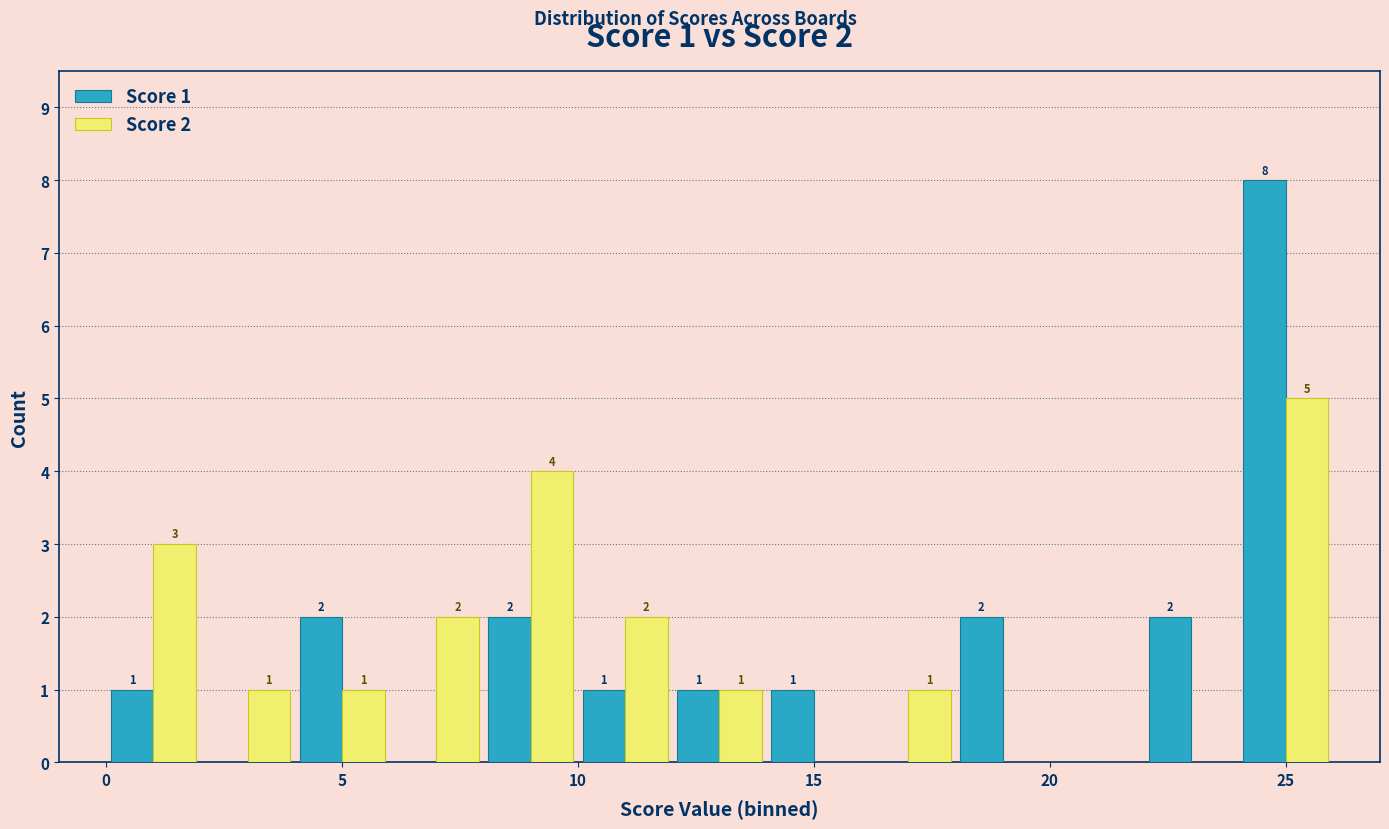

In the Score 2 series, which range on the x-axis has the tallest bar?

24 to 26